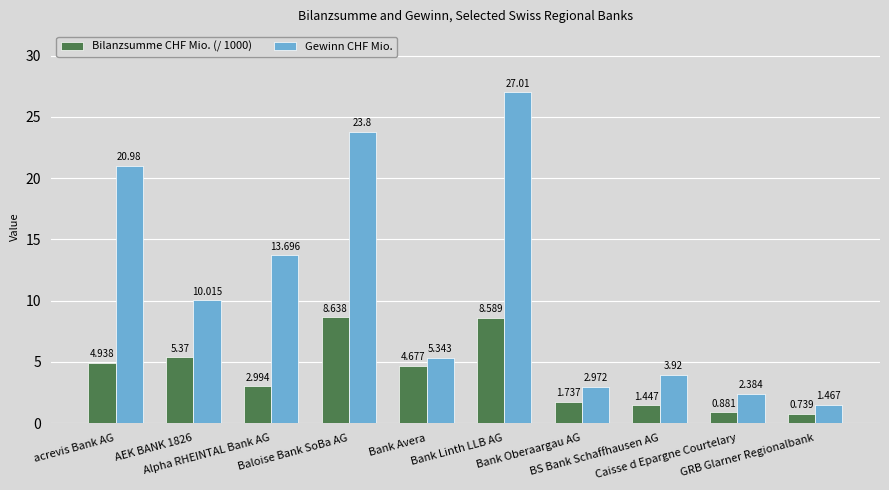

Which series has the widest spread of values?

Gewinn CHF Mio.